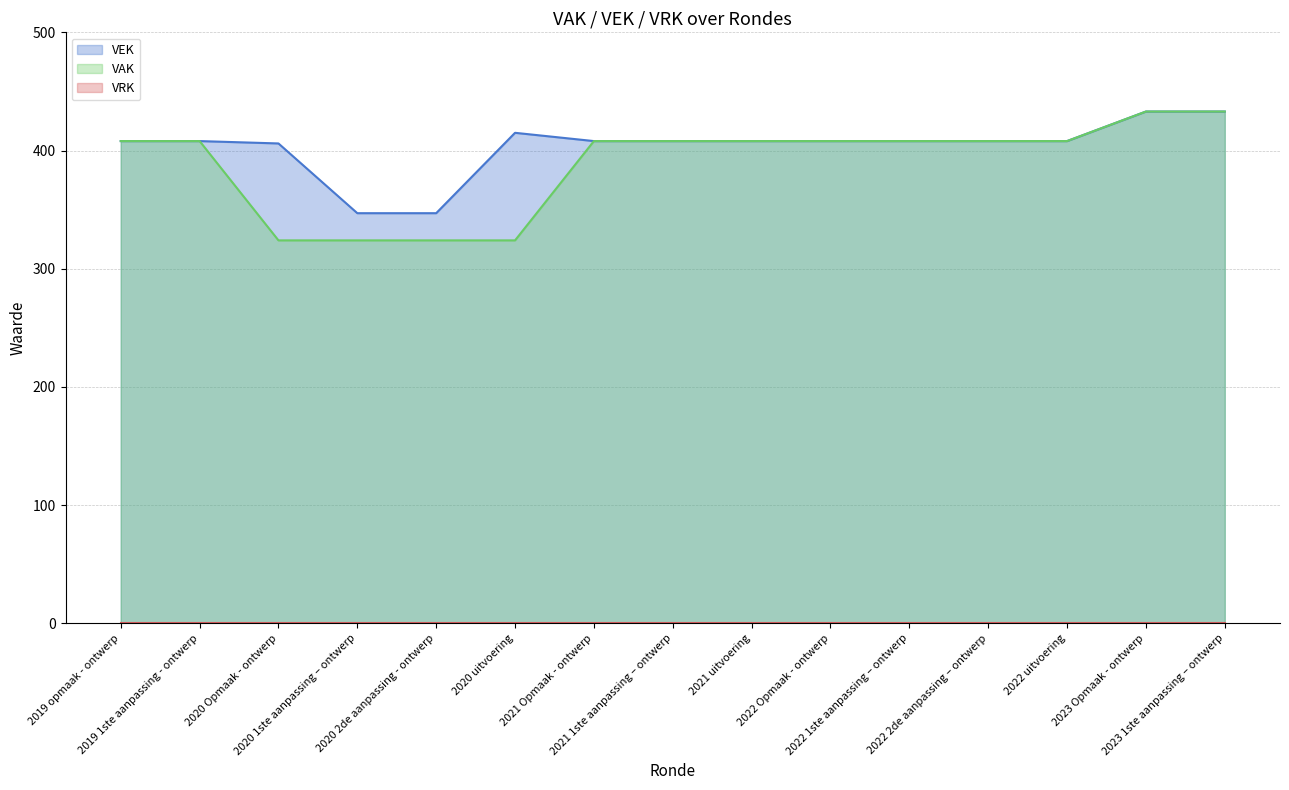

True or false: VAK and VEK intersect in this chart.

False